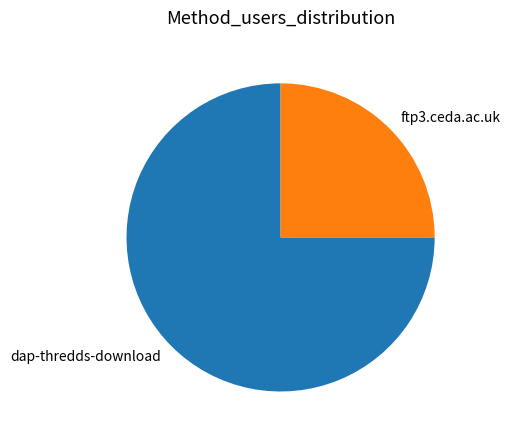

Which slice represents more than half of the pie?

dap-thredds-download